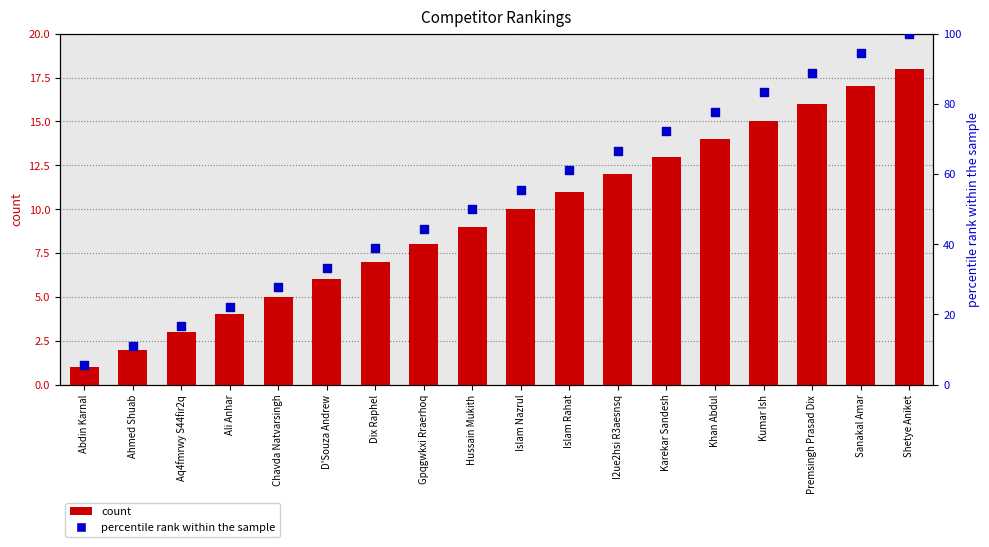

Which series has the largest total across all categories?

percentile rank within the sample